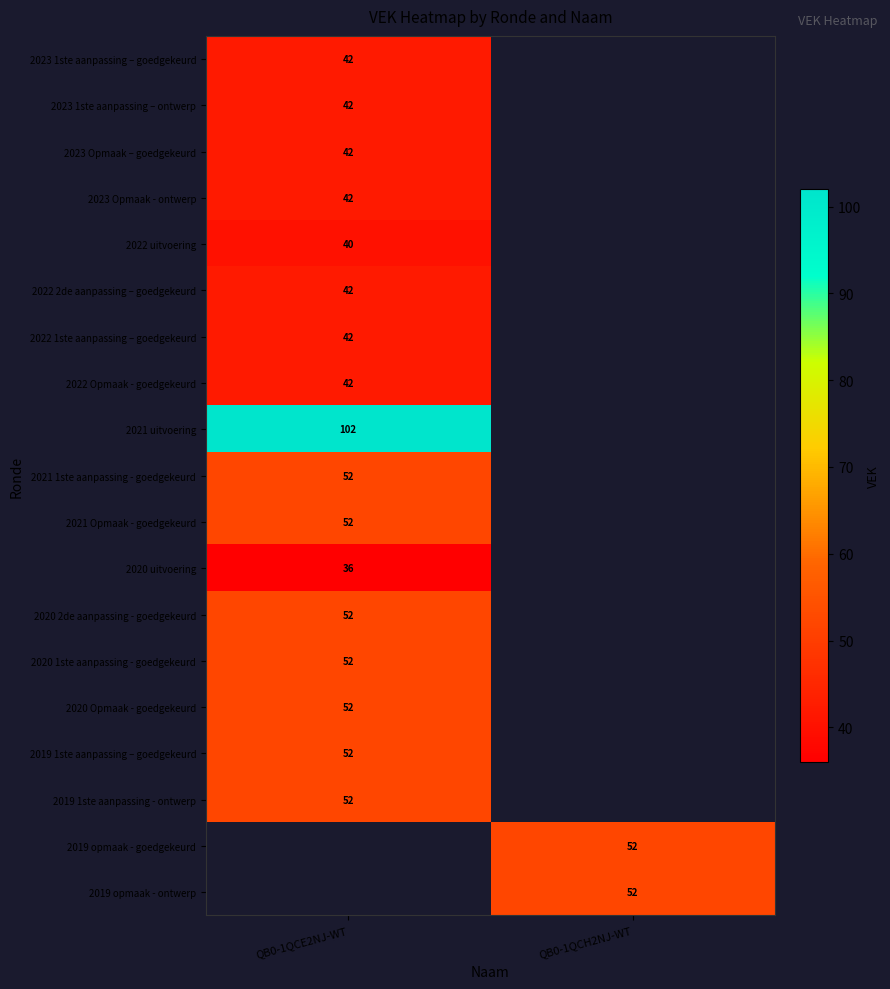

Is it true that 2020 2de aanpassing - goedgekeurd equals 72 at QB0-1QCE2NJ-WT?

False